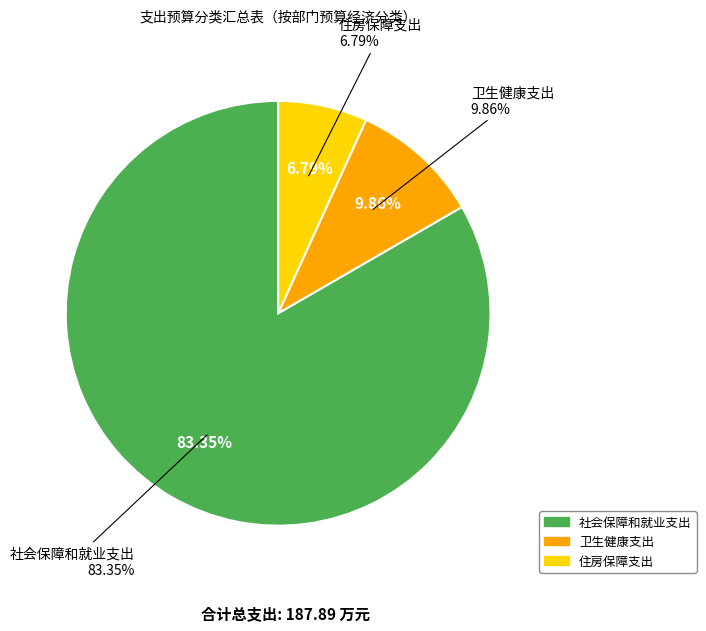

Is it true that 住房保障支出 is 7% of the pie?

True